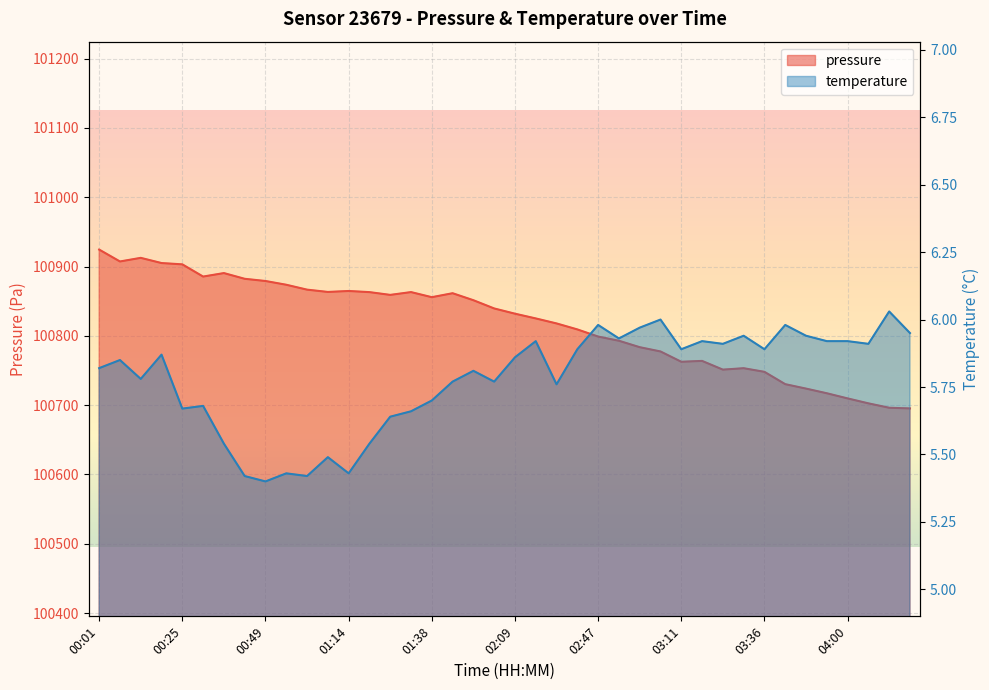

True or false: temperature and pressure cross at least once.

False